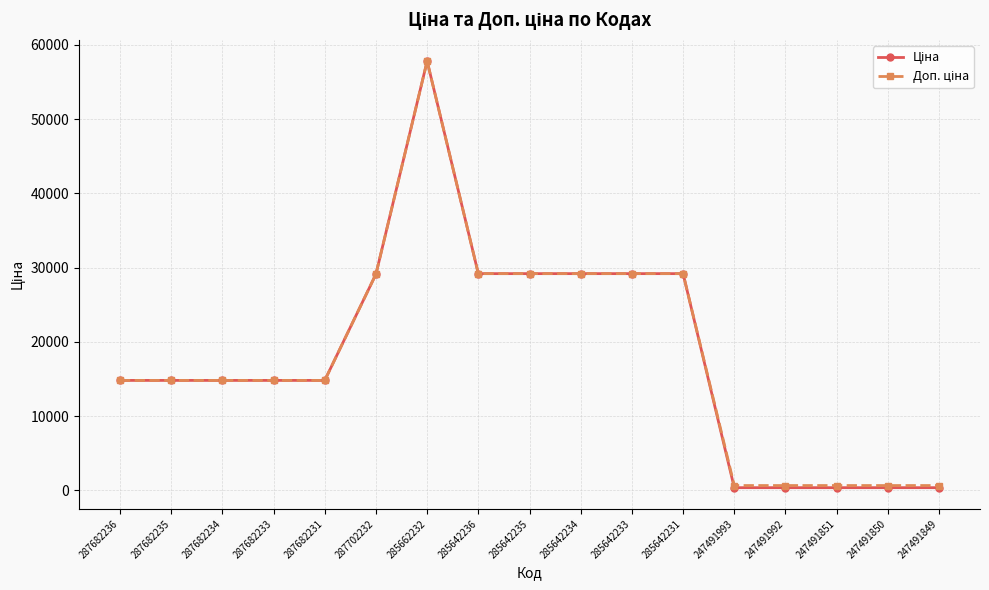

Which category has the highest value across all series?

285662232